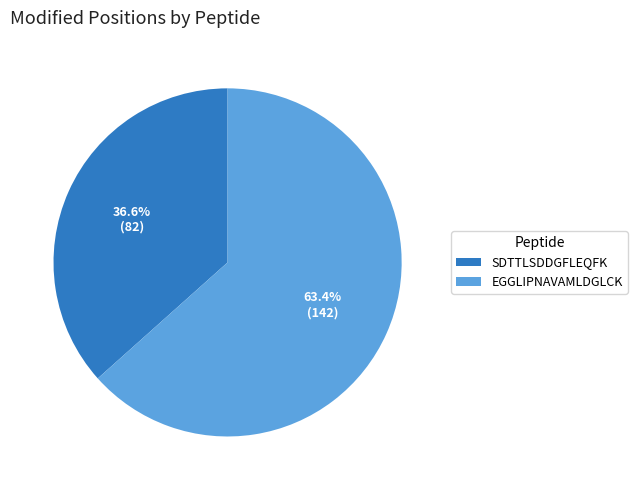

The SDTTLSDDGFLEQFK slice represents 37% of the pie. True or false?

True